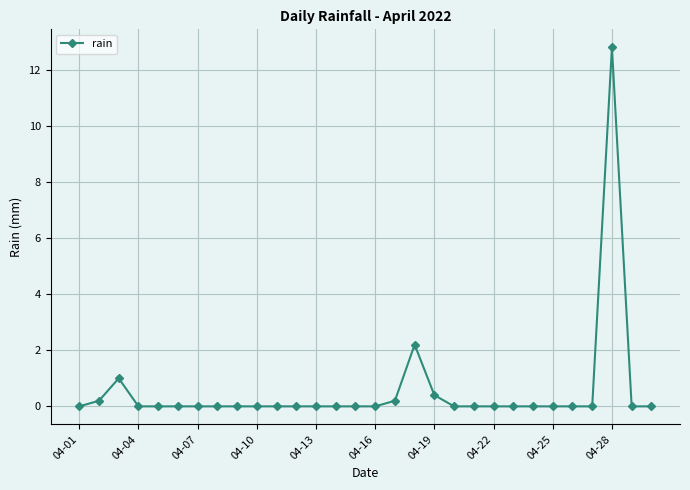

What is the average value?

0.6